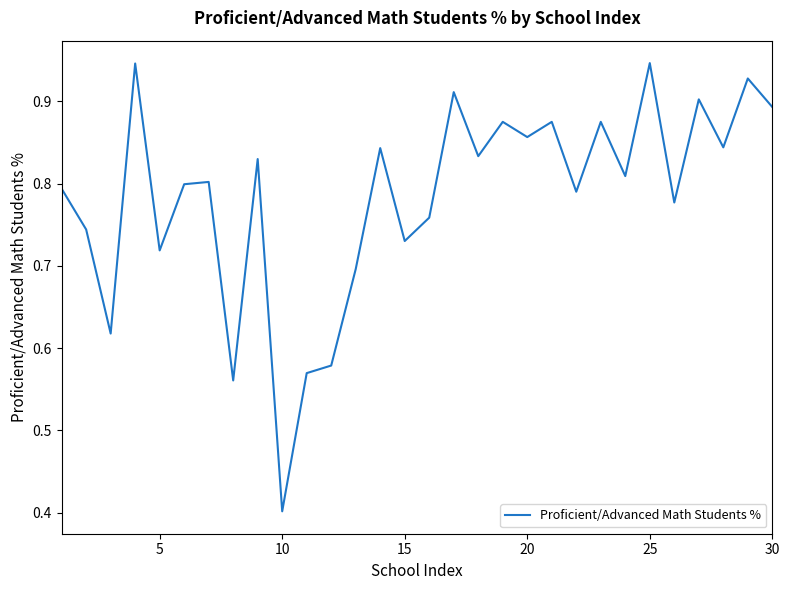

What is the minimum value shown in the chart?

0.4